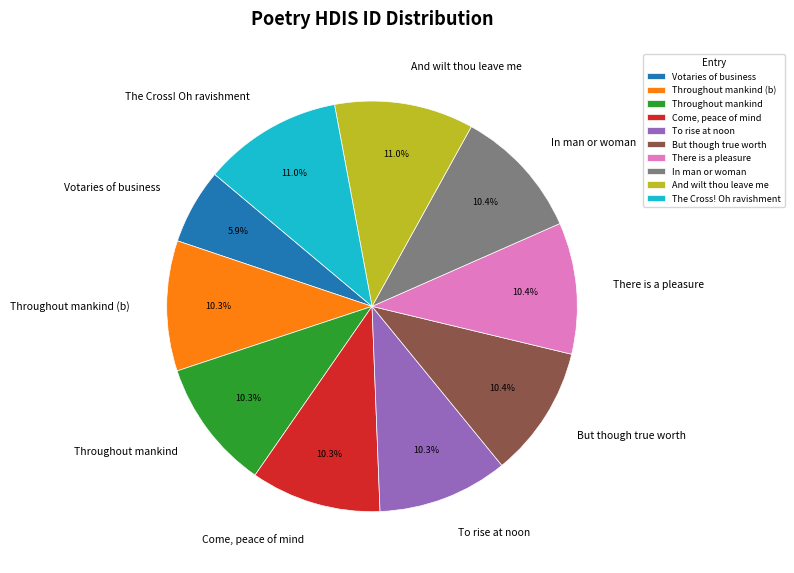

Approximately how many times larger is the value at Come, peace of mind compared to In man or woman?

1.0